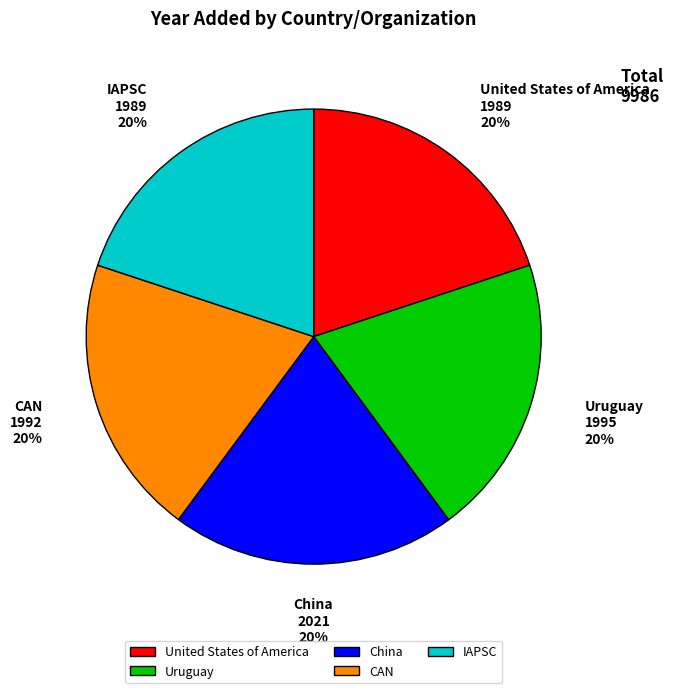

The United States of America slice represents 28% of the pie. True or false?

False